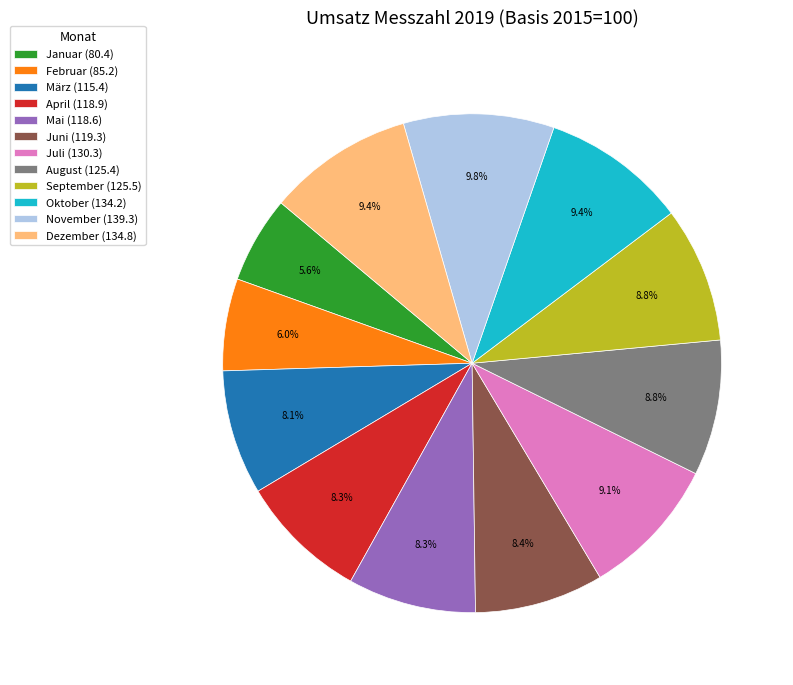

Which has a higher value, Mai (118.6) or Februar (85.2)?

Mai (118.6)